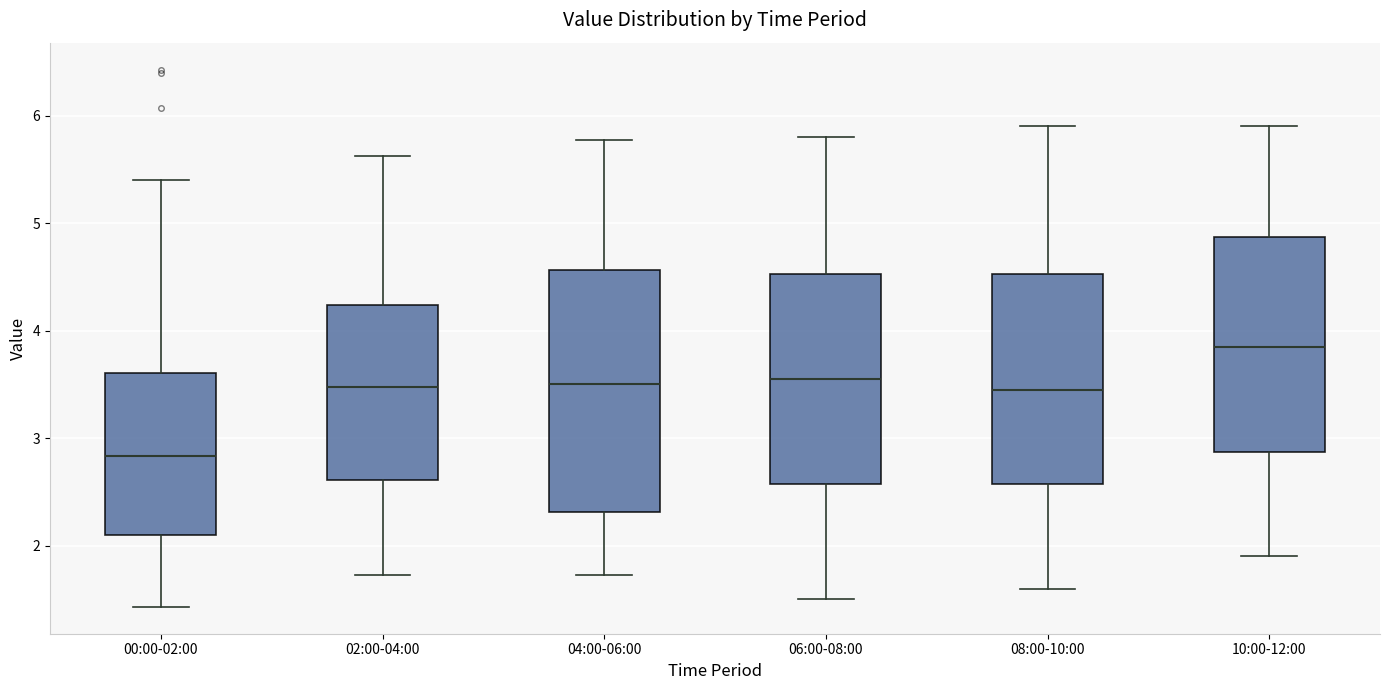

Where does the upper whisker of the box for 04:00-06:00 end on the y-axis? The values are not printed on the chart, so give them approximately, as read against the axis.

5.8